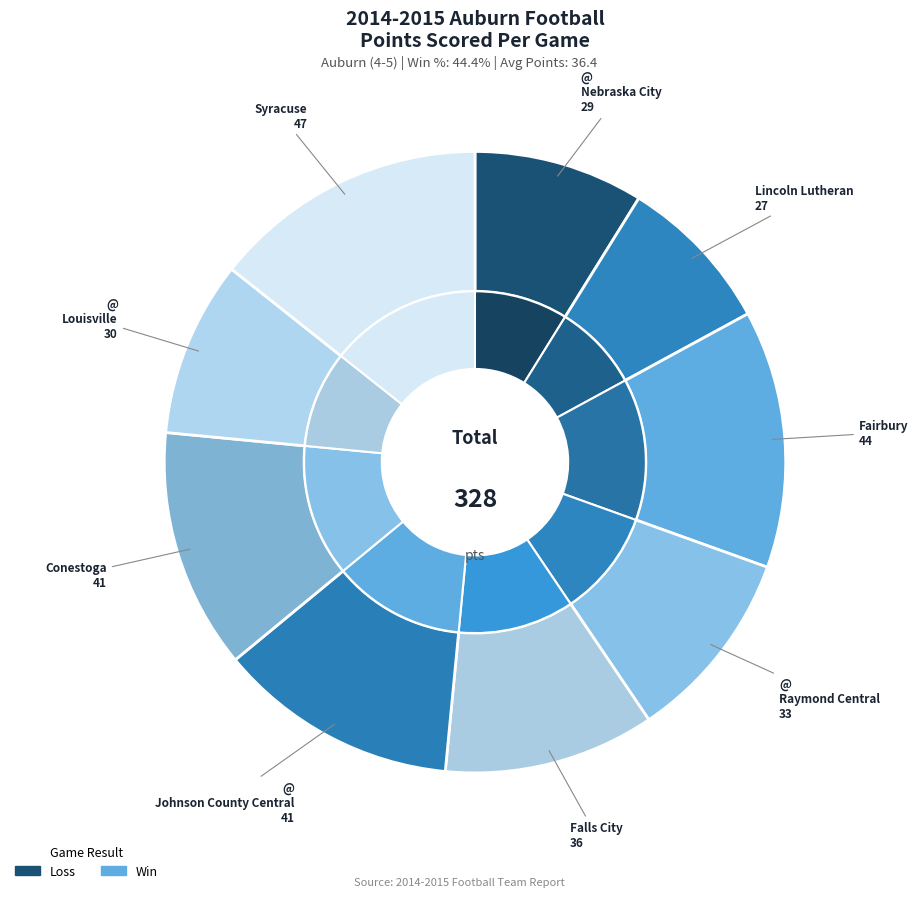

To the nearest percent, what percentage of the pie is Falls City?

11%